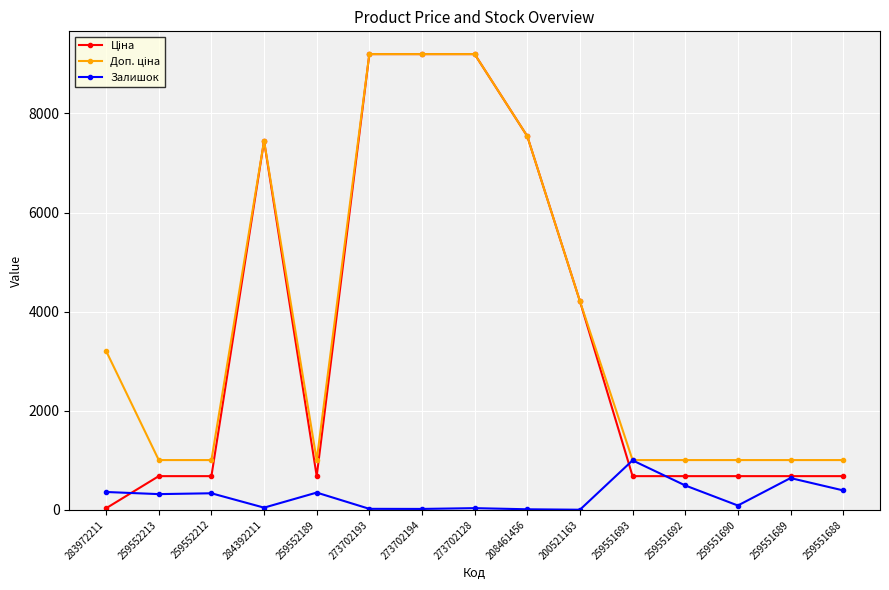

What is the spread (max minus min) of values at 259551693?

324.3